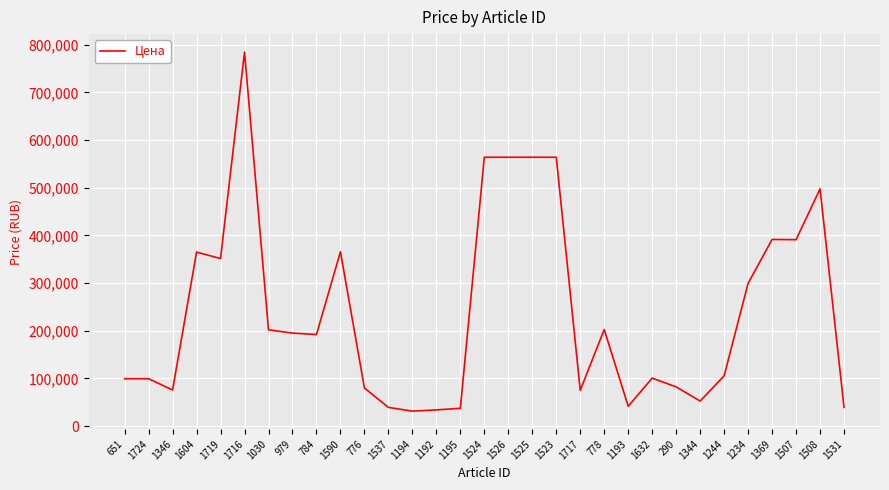

Where does the data first go above 192000?

1604